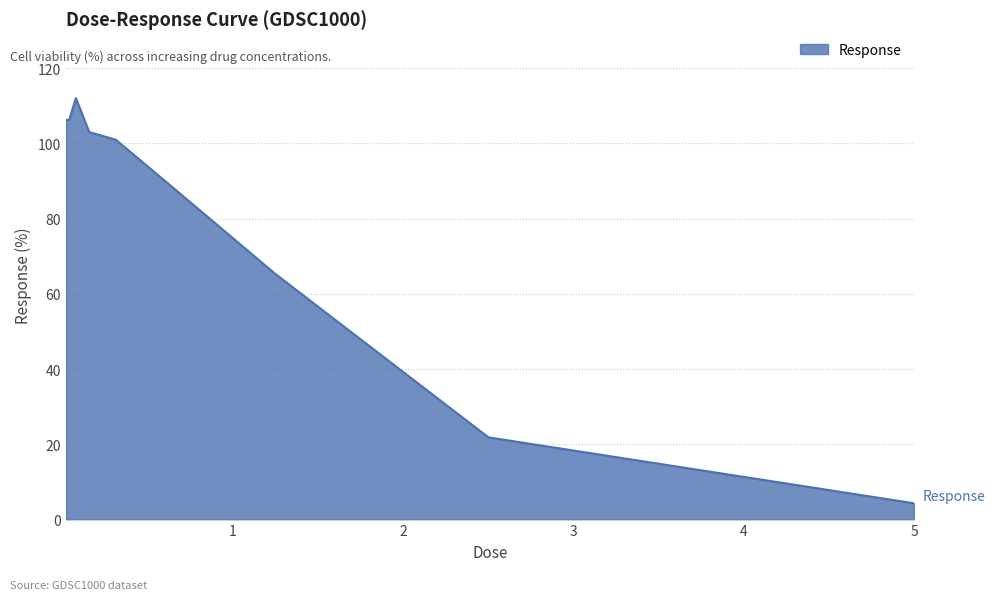

What is the difference between the second highest and second lowest values?

84.4